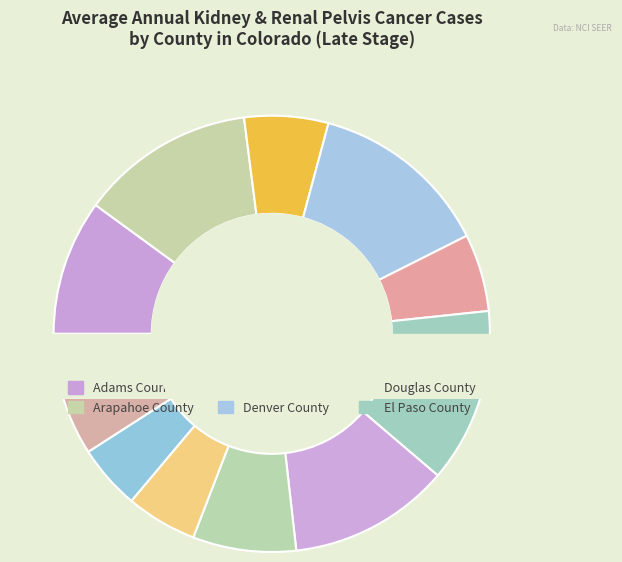

Combined, do Arapahoe County and Adams County account for over 50%?

No